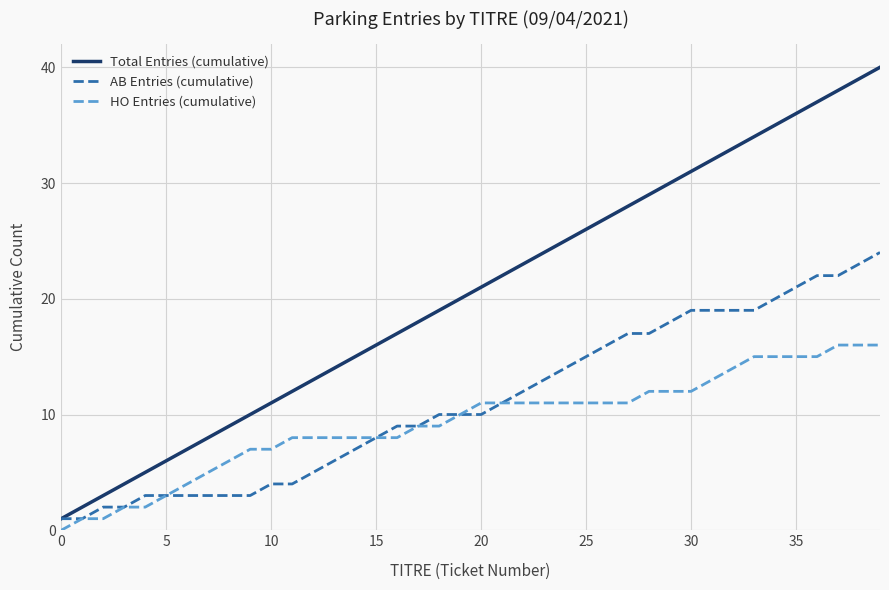

Rank the series by their average value, from highest to lowest.

Total Entries (cumulative), AB Entries (cumulative), HO Entries (cumulative)